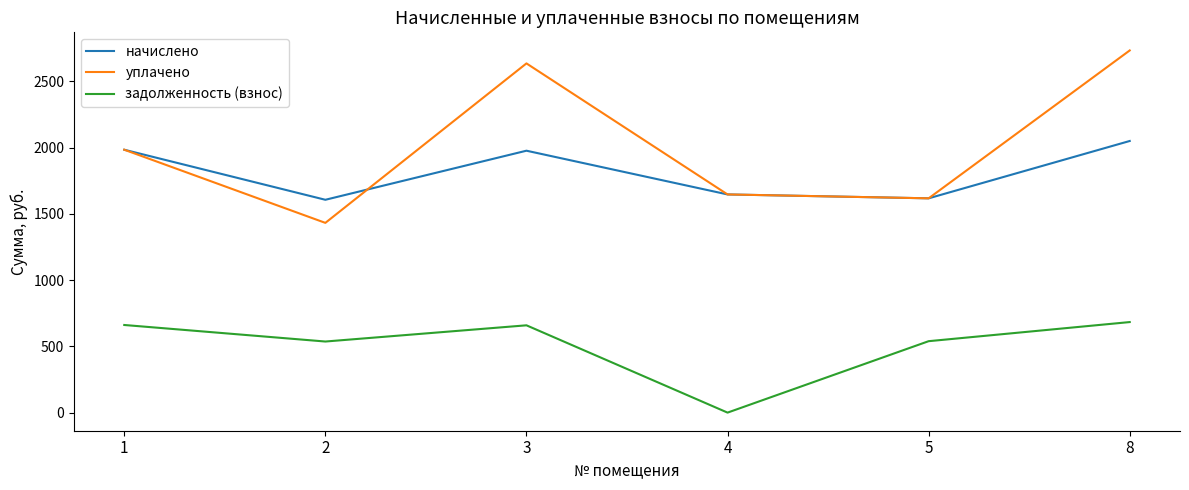

Rank the series by their maximum value, from highest to lowest.

уплачено, начислено, задолженность (взнос)